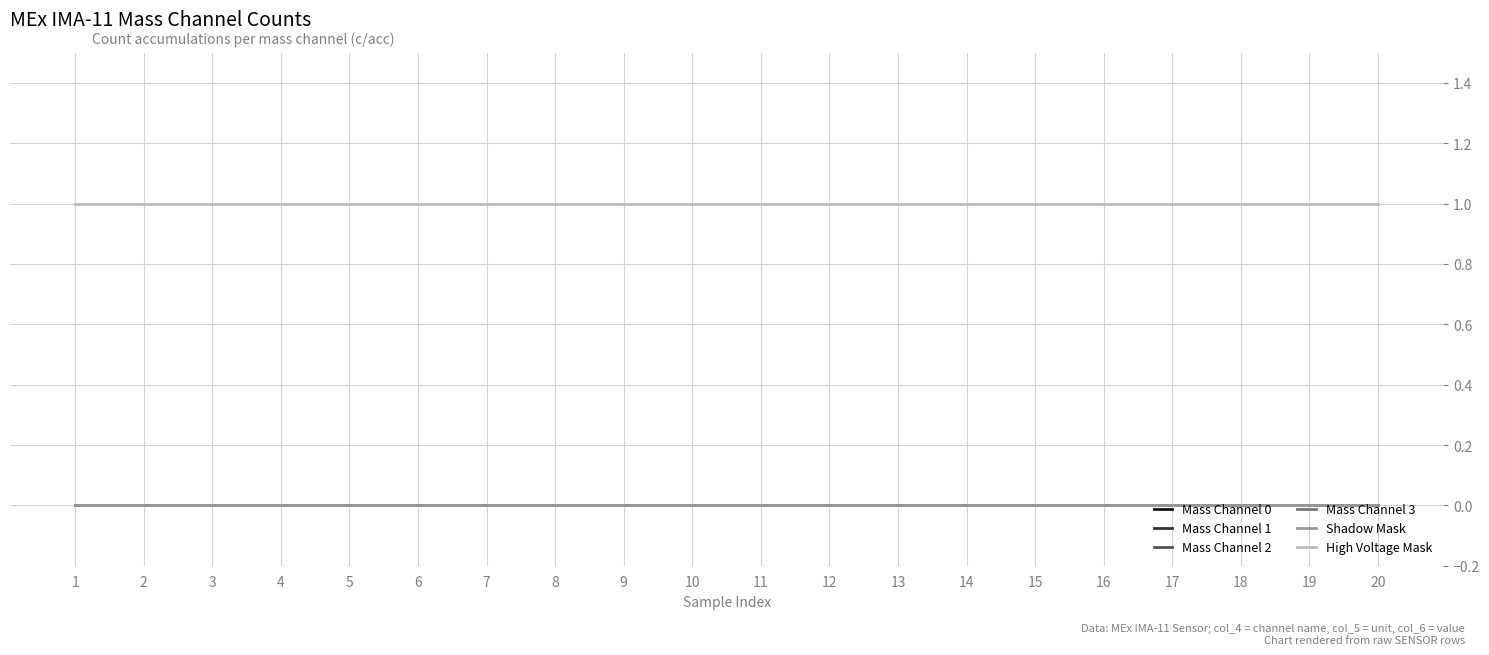

True or false: Mass Channel 3 has a value of 0 at 11.

True